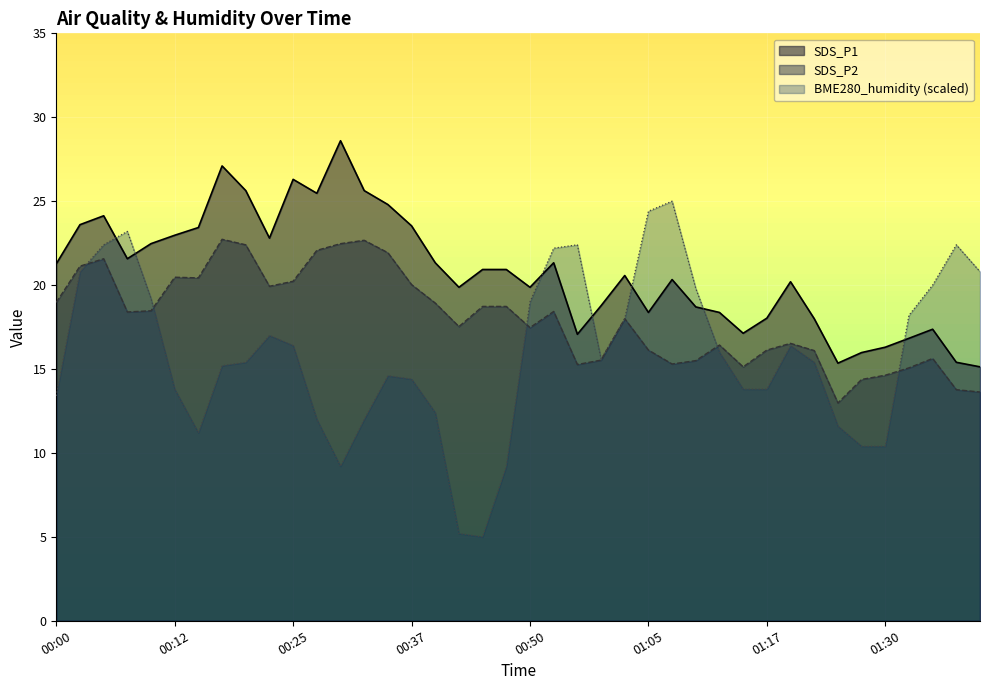

Does the chart display data point markers on the line(s)?

No